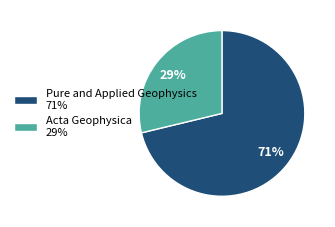

Does any single category account for the majority?

Yes